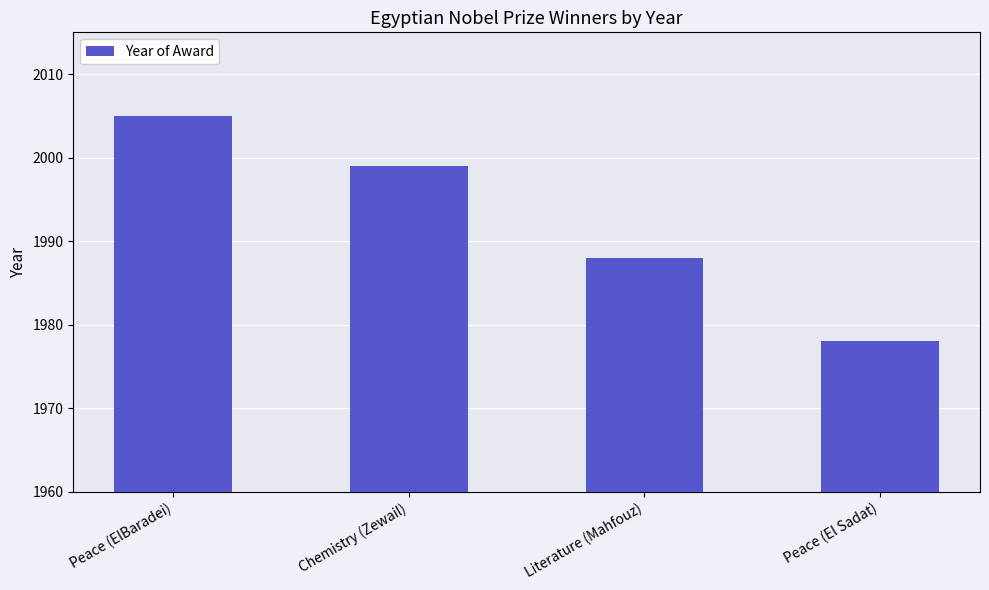

Reading left to right, list all the values displayed in this chart.

Peace (ElBaradei)=2005	Chemistry (Zewail)=1999	Literature (Mahfouz)=1988	Peace (El Sadat)=1978